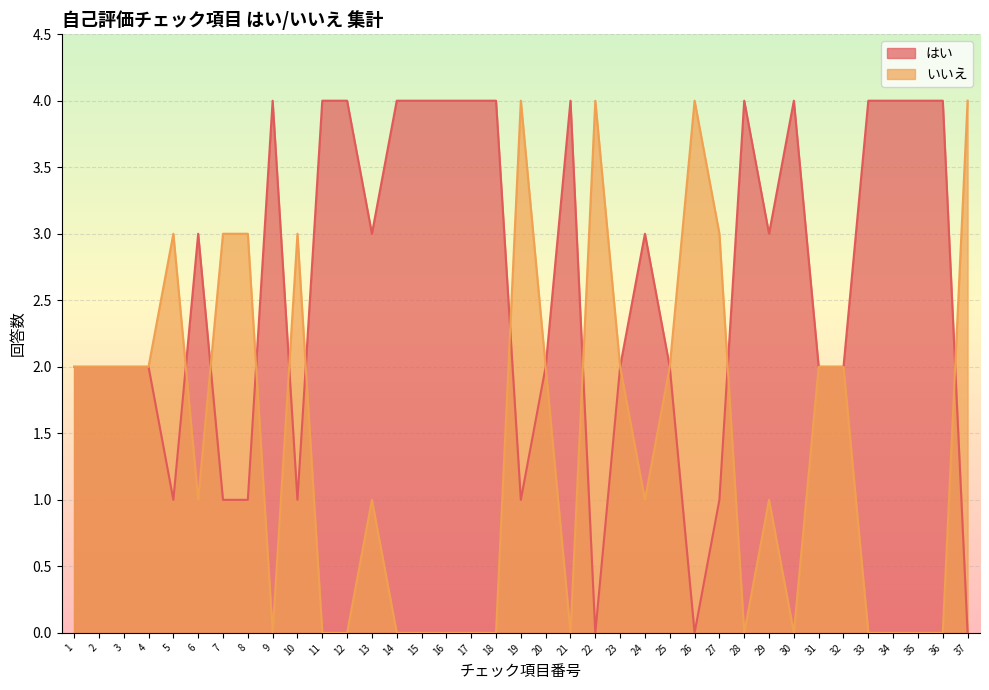

What is the value of the はい point at the 14th from the left?

4